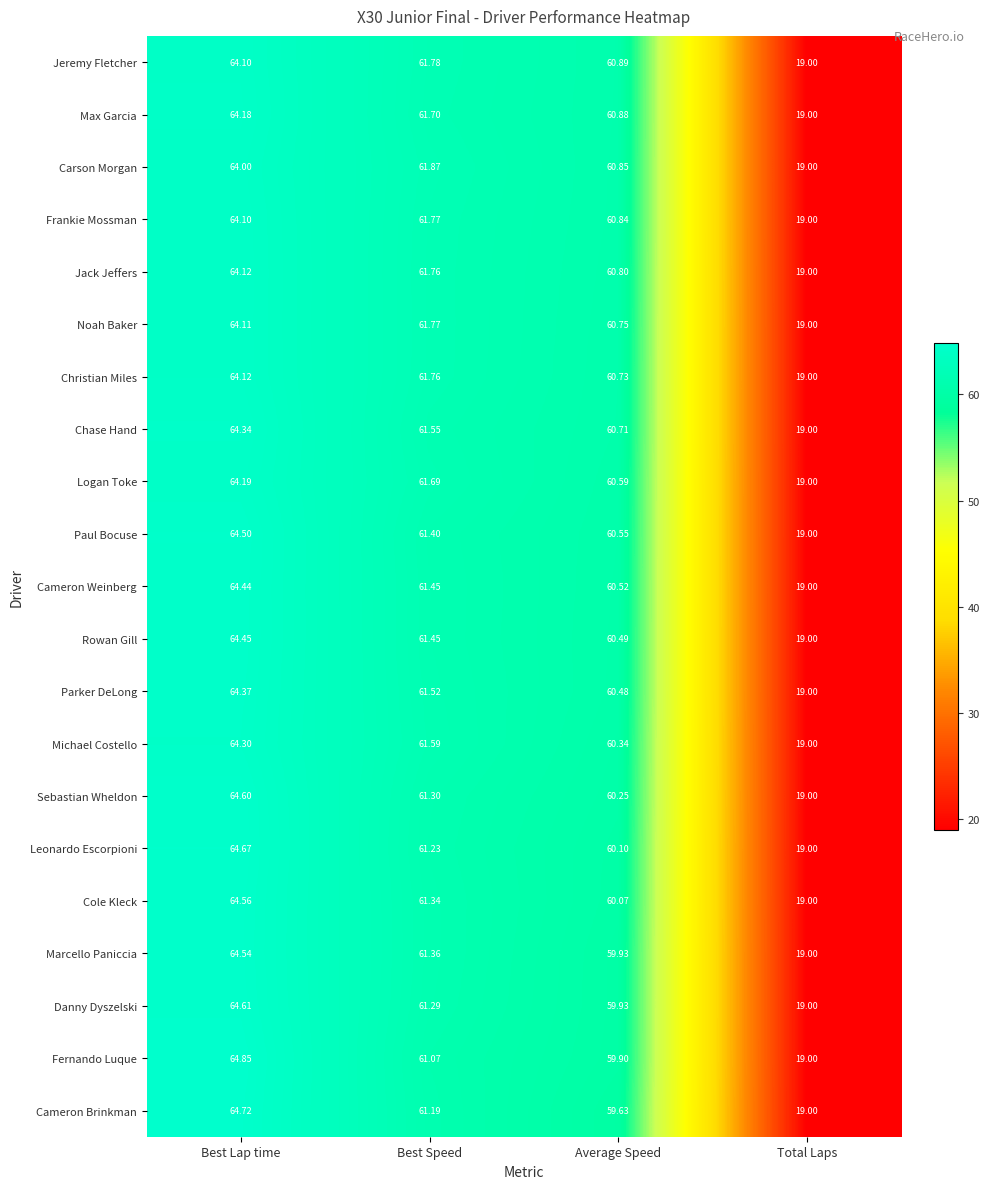

Which category has the lowest value across all series?

Total Laps